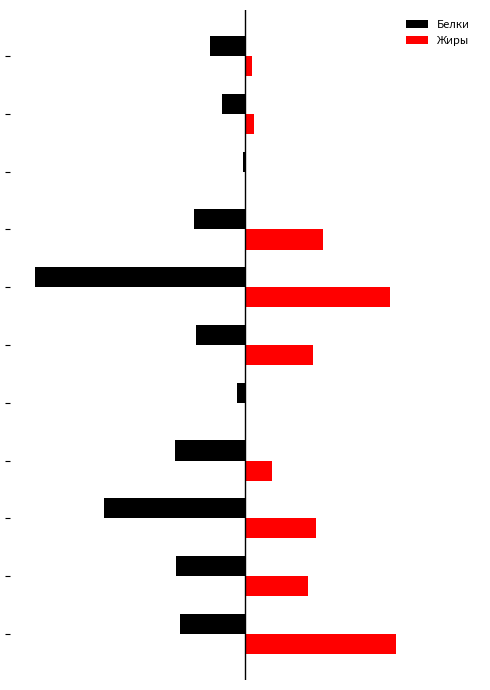

What are all the series names shown in the legend?

Белки, Жиры